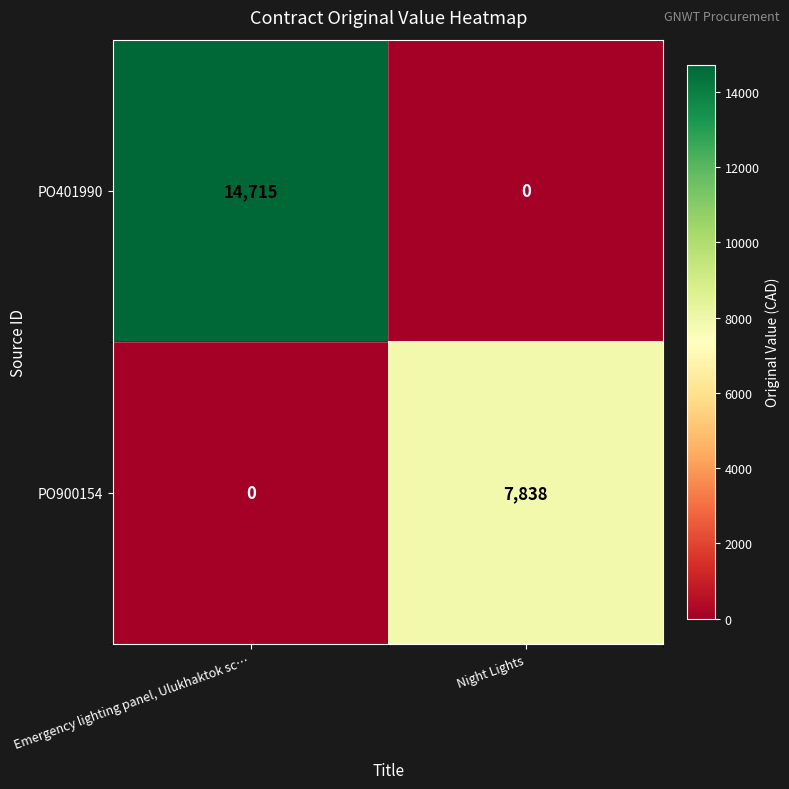

Reading right to left, transcribe all the data shown in this chart.

PO401990: Night Lights=0	Emergency lighting panel, Ulukhaktok sc…=14715
PO900154: Night Lights=7838	Emergency lighting panel, Ulukhaktok sc…=0